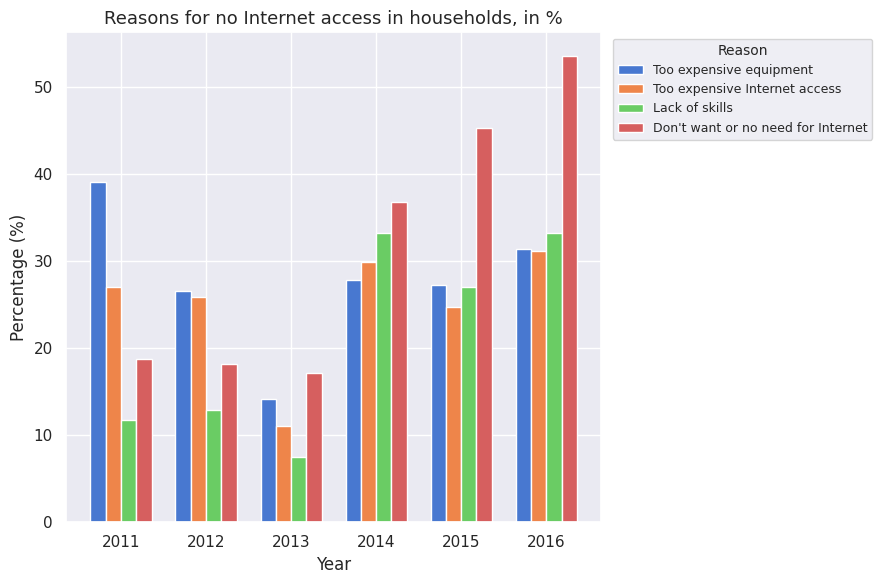

Are the bars horizontal?

No